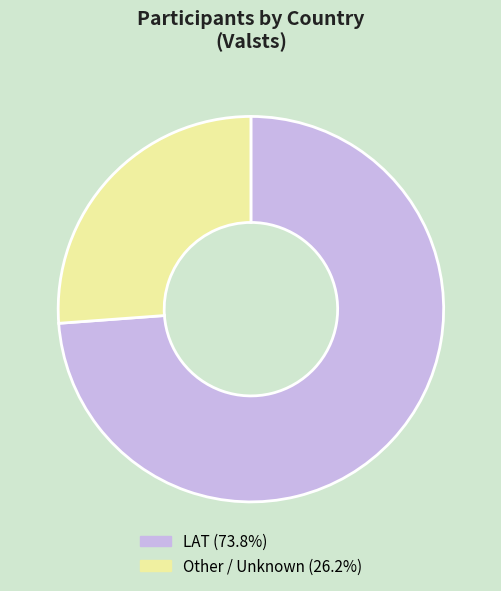

Which slice is the largest?

LAT